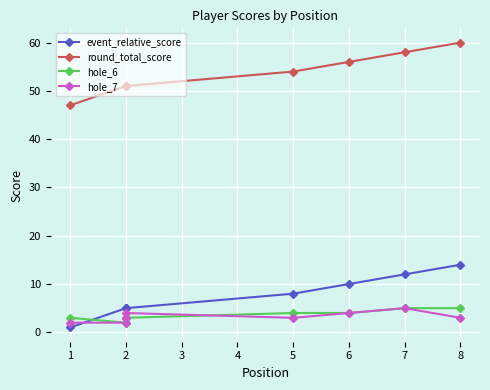

What is the value of the hole_6 point at the 6th from the left?

4